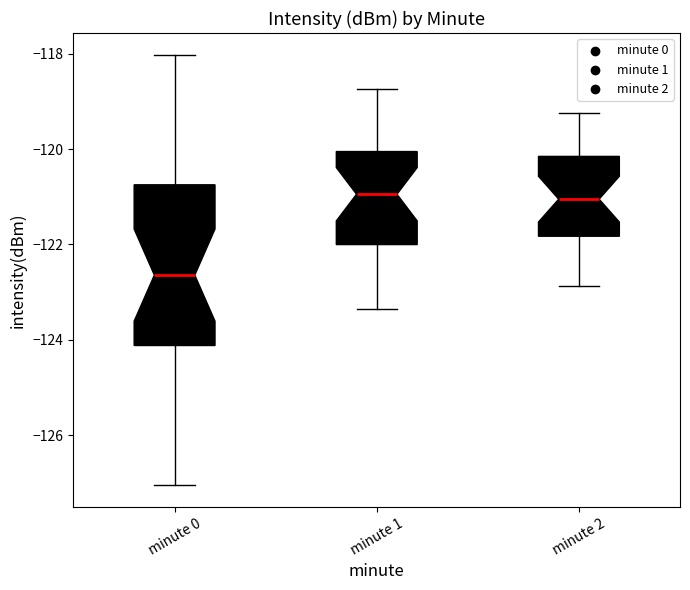

Where does the upper whisker of the box for minute 2 end on the y-axis? The values are not printed on the chart, so give them approximately, as read against the axis.

-119.2